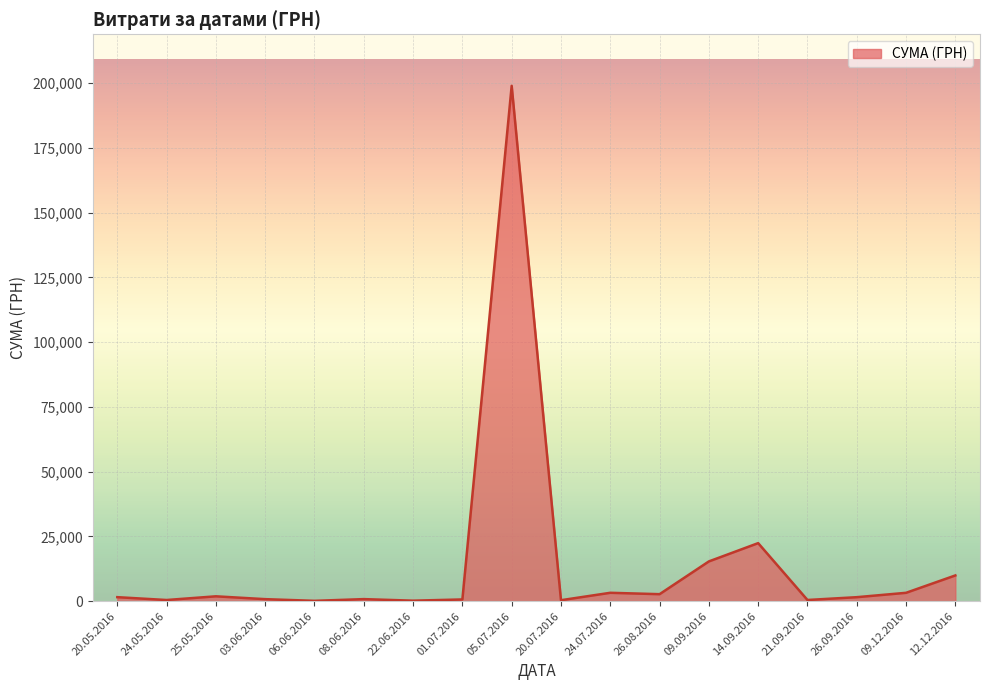

Is it true that the value at 09.09.2016 is 15339.0?

True